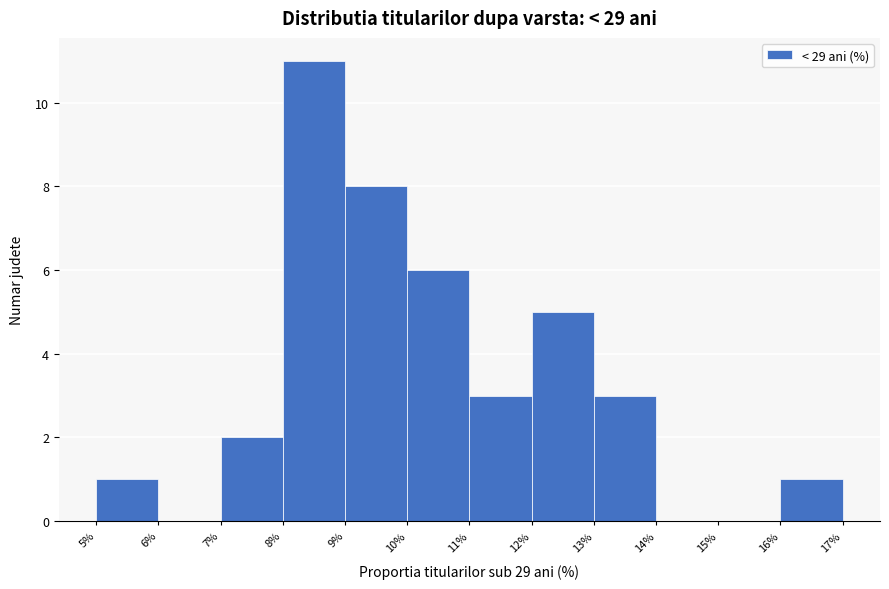

Reading left to right, list every bar in this chart as the range it spans on the x-axis followed by its height. The values are not printed on the chart, so give them approximately, as read against the axis.

5% to 6%: 1
6% to 7%: 0
7% to 8%: 2
8% to 9%: 11
9% to 10%: 8
10% to 11%: 6
11% to 12%: 3
12% to 13%: 5
13% to 14%: 3
14% to 15%: 0
15% to 16%: 0
16% to 17%: 1